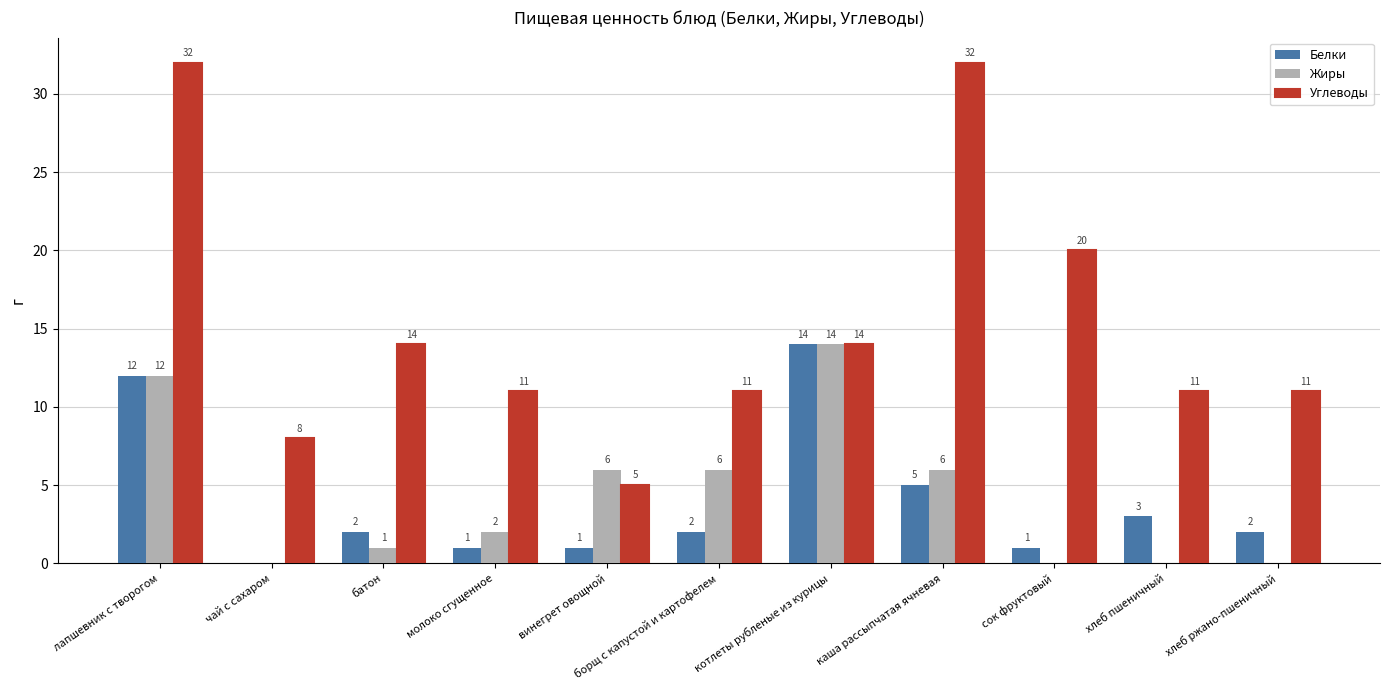

Reading left to right, what are all the values shown in this chart?

Белки: лапшевник с творогом=12	чай с сахаром=0	батон=2	молоко сгущенное=1	винегрет овощной=1	борщ с капустой и картофелем=2	котлеты рубленые из курицы=14	каша рассыпчатая ячневая=5	сок фруктовый=1	хлеб пшеничный=3	хлеб ржано-пшеничный=2
Жиры: лапшевник с творогом=12	чай с сахаром=0	батон=1	молоко сгущенное=2	винегрет овощной=6	борщ с капустой и картофелем=6	котлеты рубленые из курицы=14	каша рассыпчатая ячневая=6	сок фруктовый=0	хлеб пшеничный=0	хлеб ржано-пшеничный=0
Углеводы: лапшевник с творогом=32	чай с сахаром=8	батон=14	молоко сгущенное=11	винегрет овощной=5	борщ с капустой и картофелем=11	котлеты рубленые из курицы=14	каша рассыпчатая ячневая=32	сок фруктовый=20	хлеб пшеничный=11	хлеб ржано-пшеничный=11